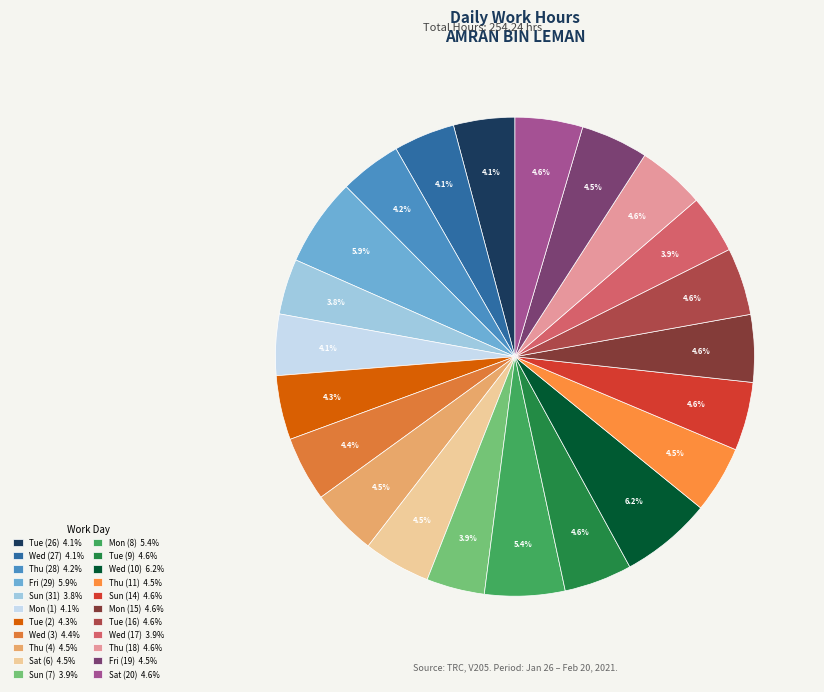

Combined, do Tue (9) and Wed (10) account for over 50%?

No